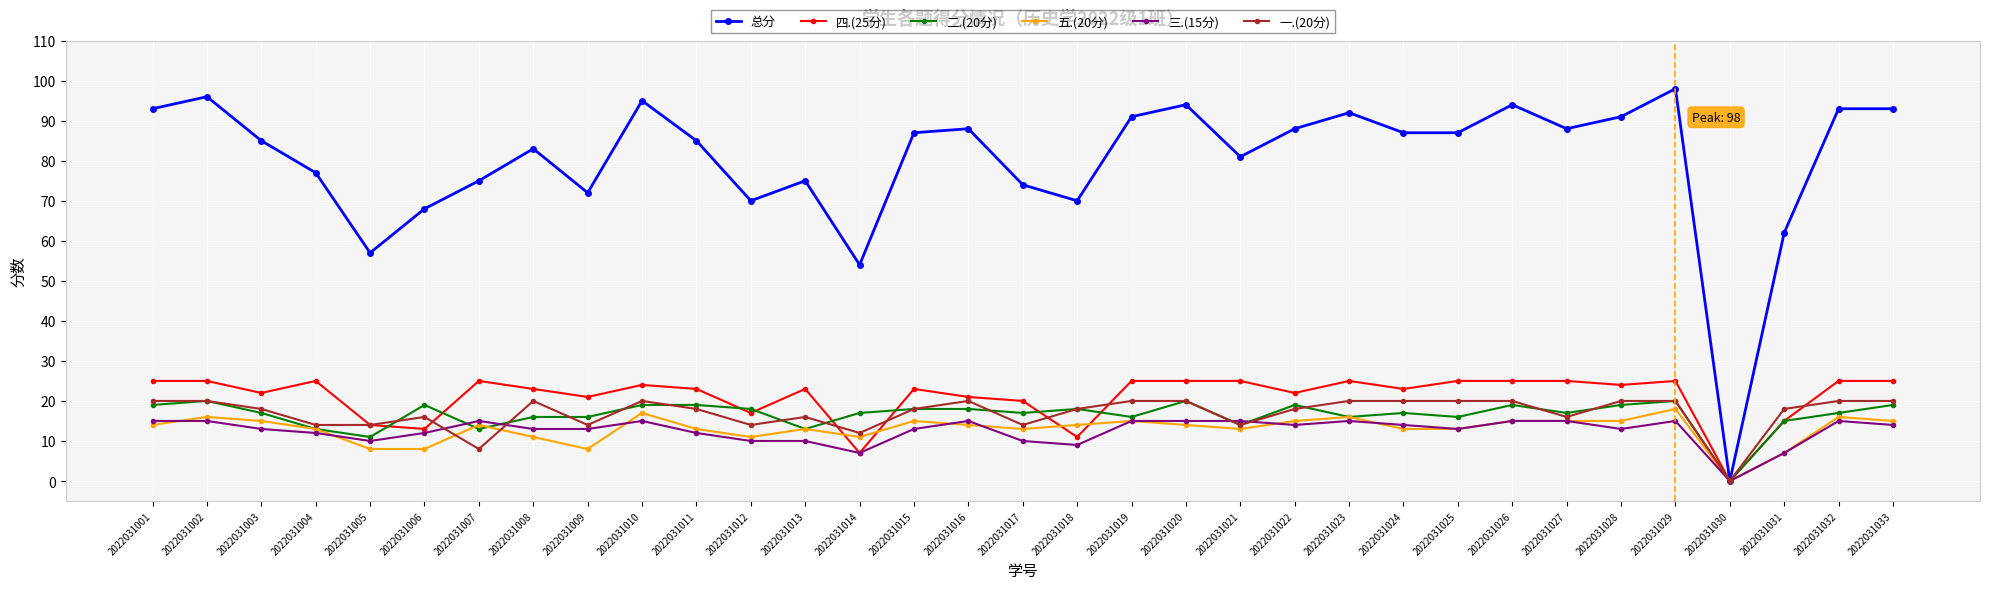

Does the chart have visible grid lines?

Yes